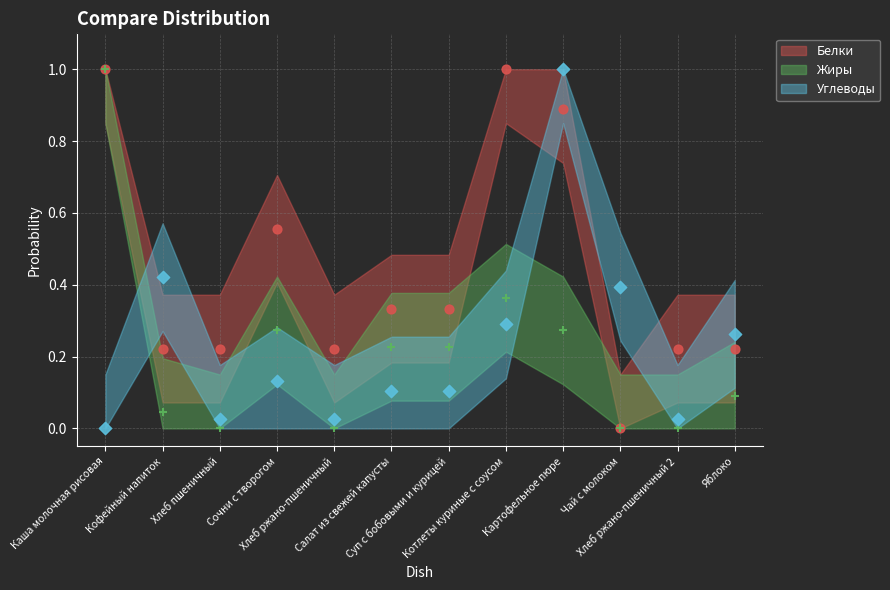

At how many categories does at least one series exceed 0?

12